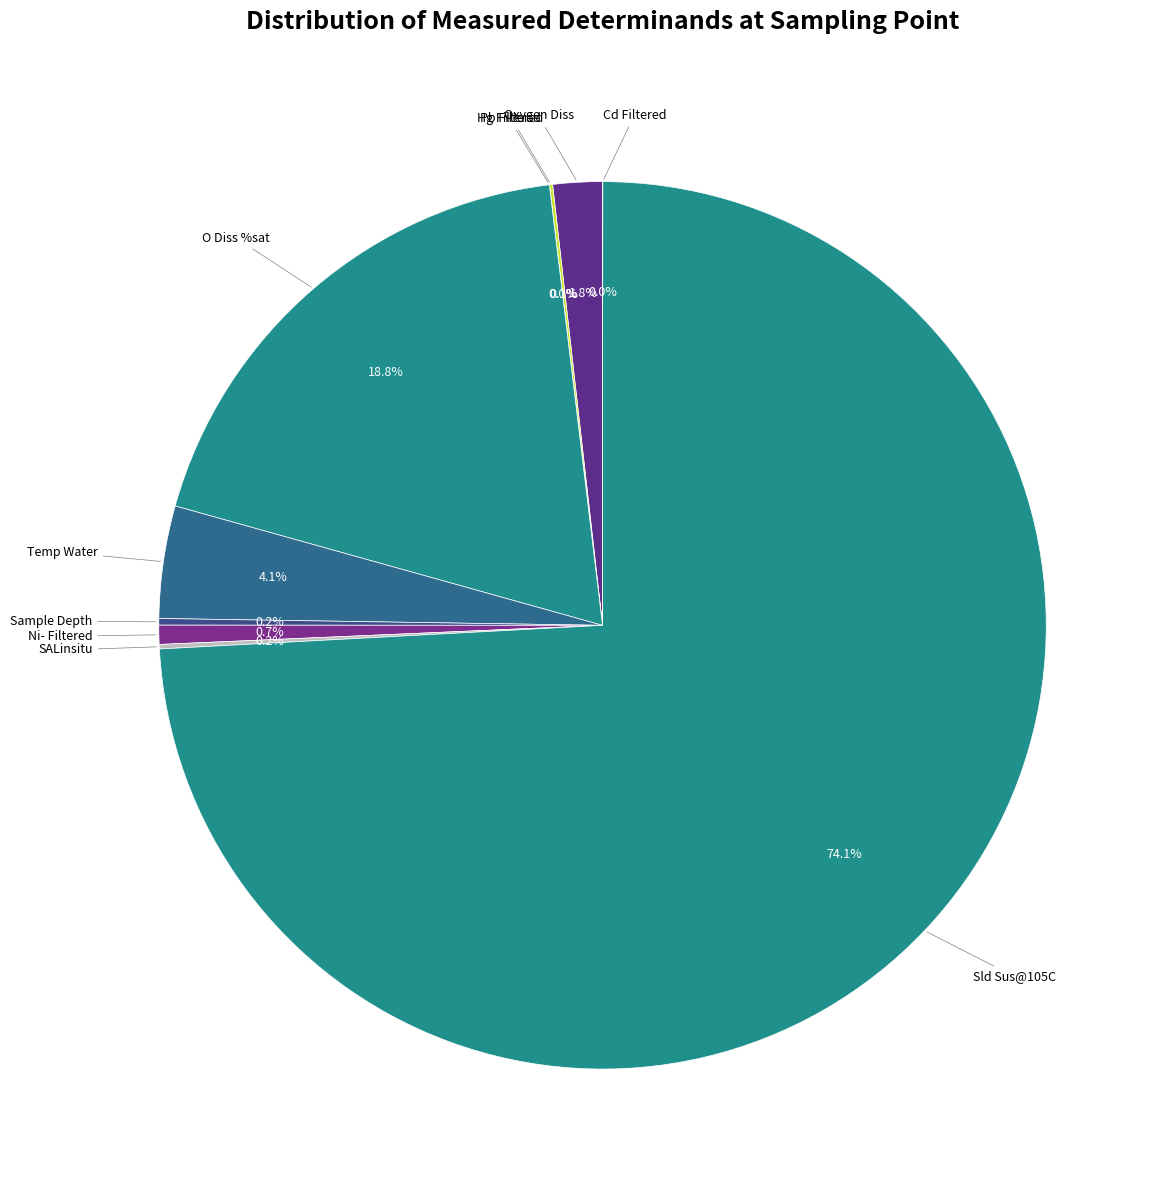

Rank the categories by value from highest to lowest.

Sld Sus@105C, O Diss %sat, Temp Water, Oxygen Diss, Ni- Filtered, Sample Depth, SALinsitu, Pb Filtered, Cd Filtered, Hg Filtered